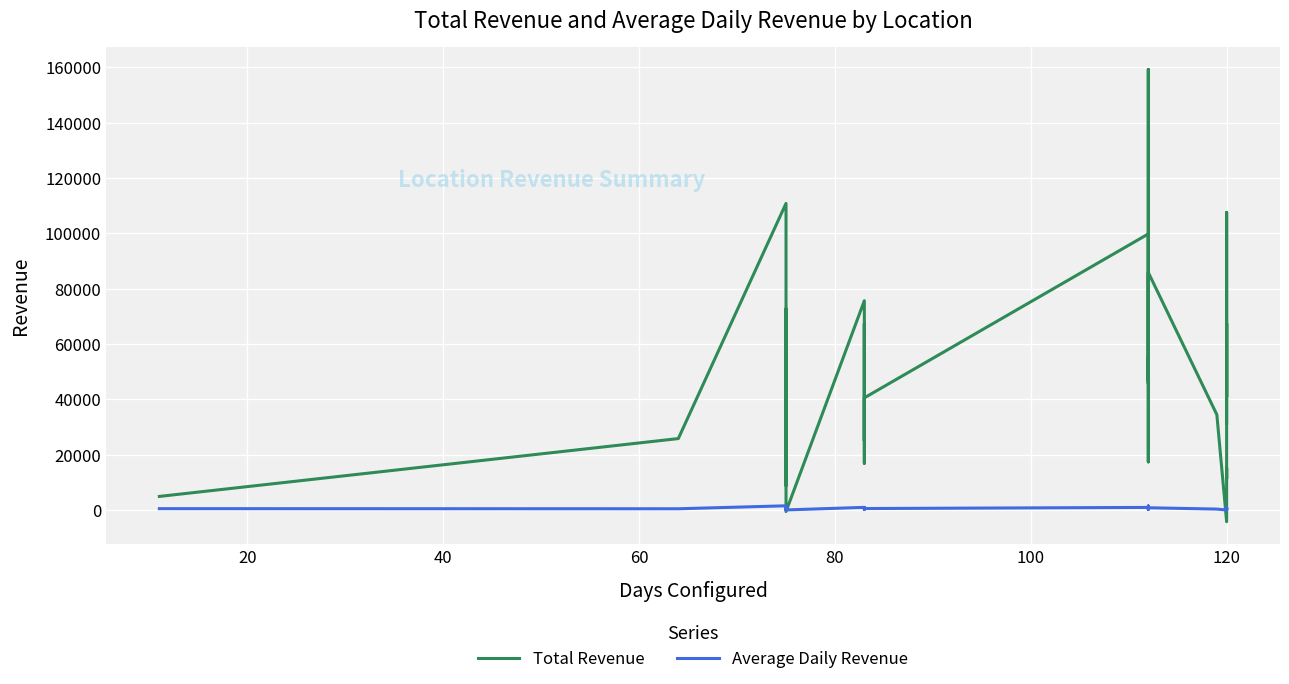

What is the label of the 20th point from the right?

20